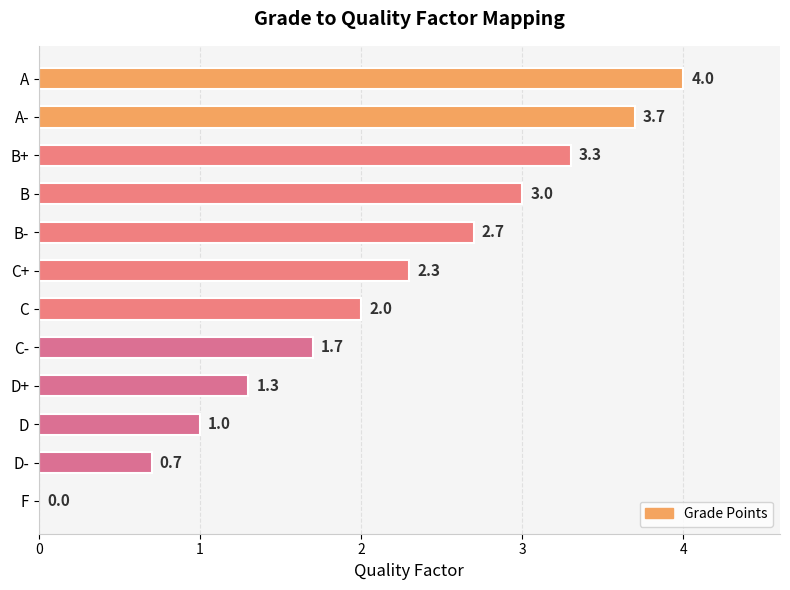

The chart shows a value of 2.0 at C. True or false?

True